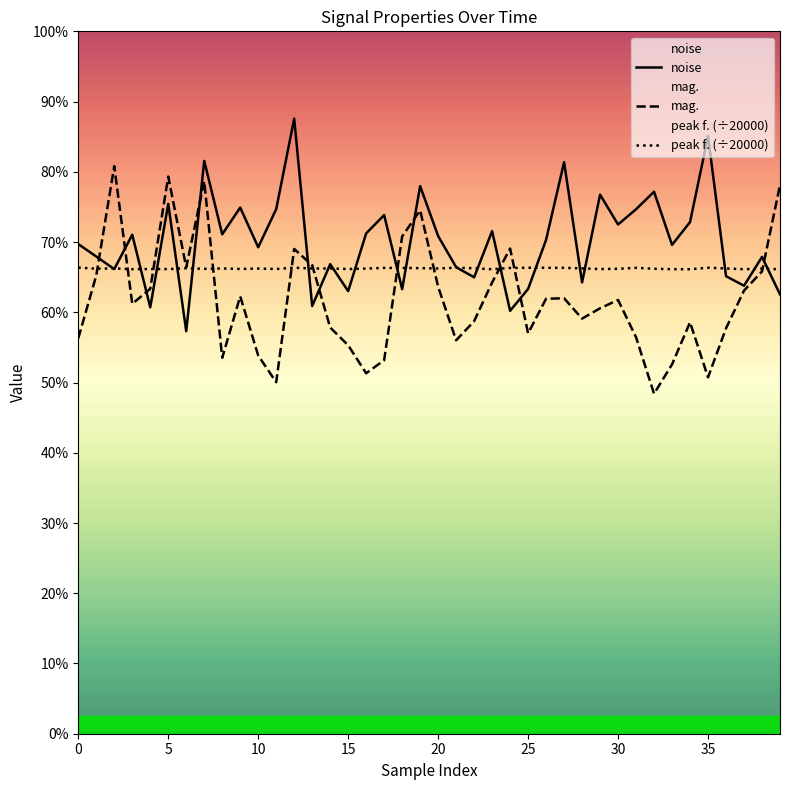

Rank the series by their average value, from highest to lowest.

noise, peak f. (÷20000), mag.